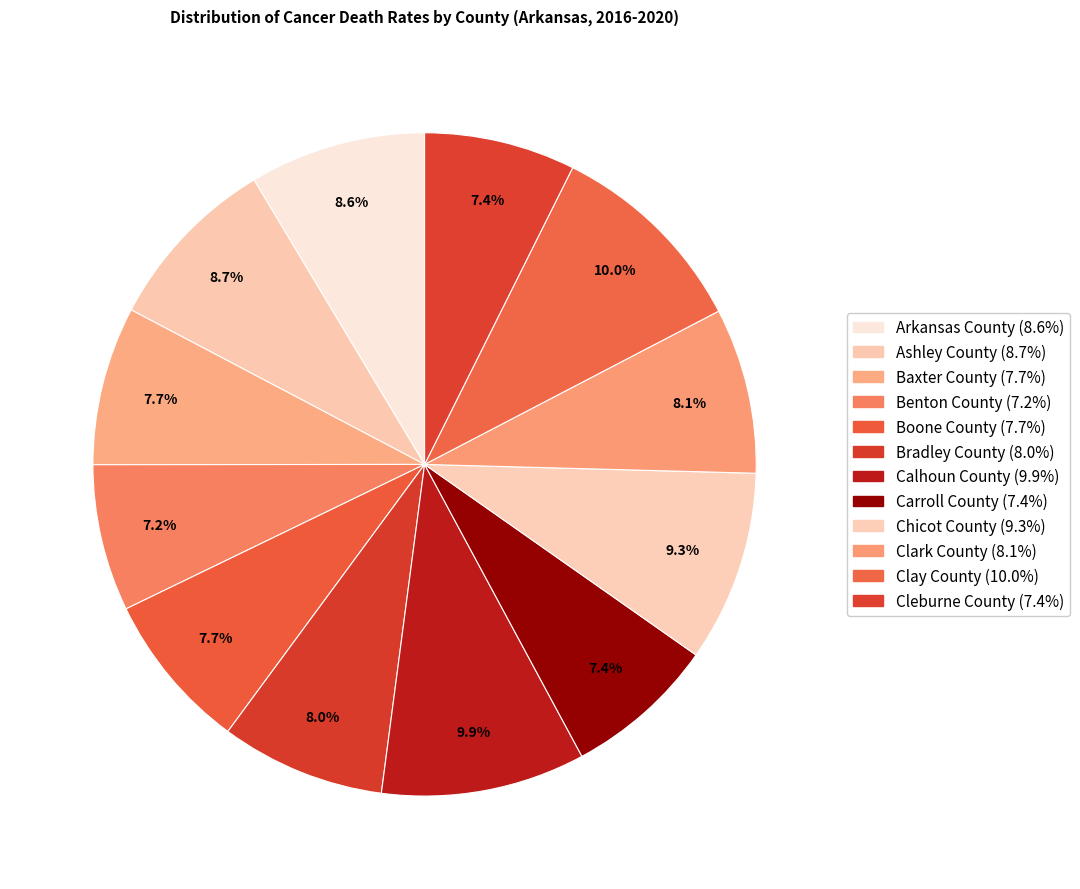

Does Bradley County represent more than half of the total?

No